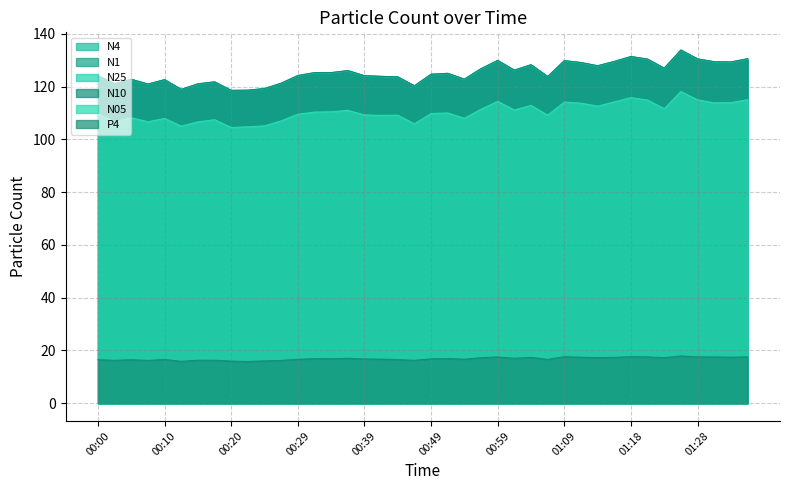

At which label does N10 first exceed 125?

00:32